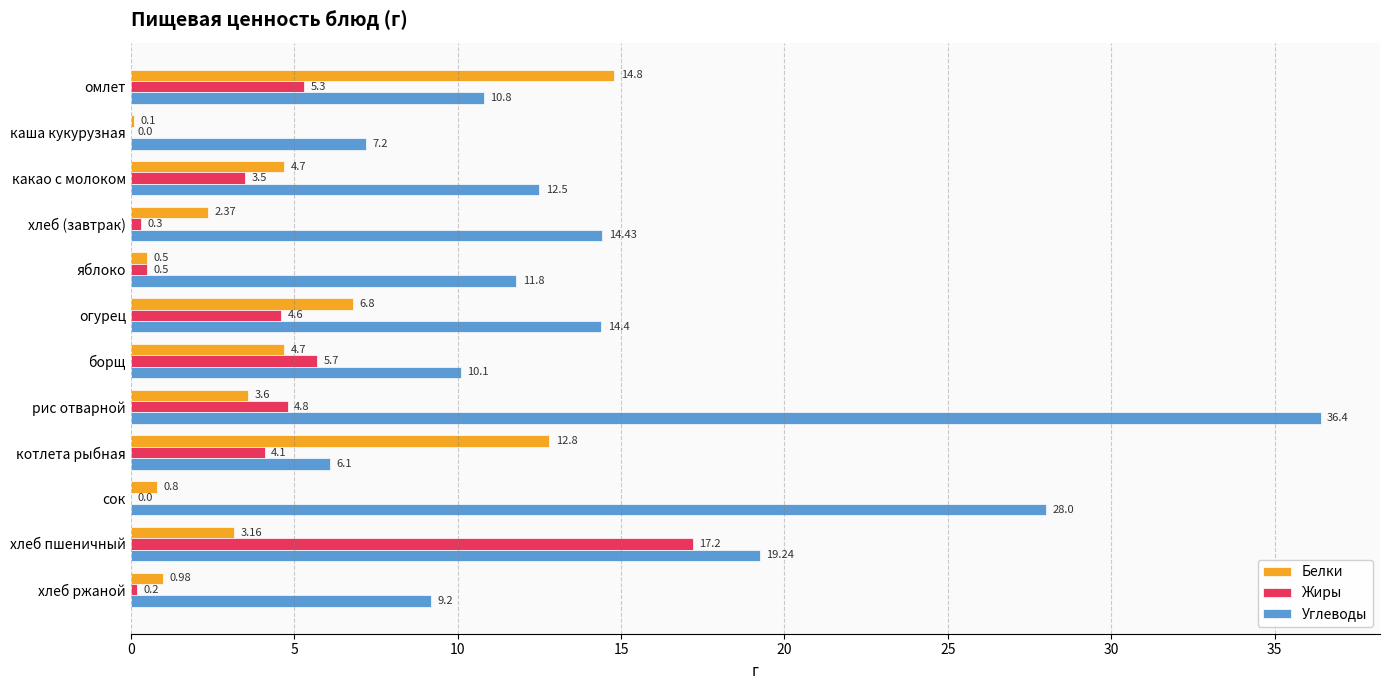

Is the value of Углеводы at какао с молоком greater than the value of Жиры at борщ?

Yes